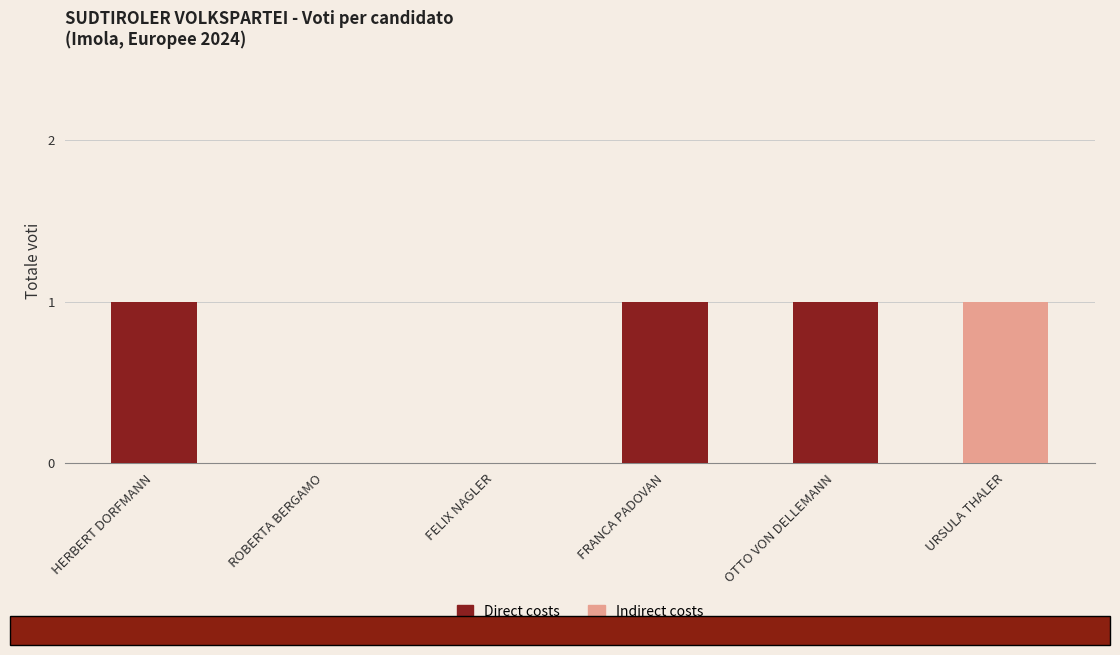

Are the bars horizontal?

No